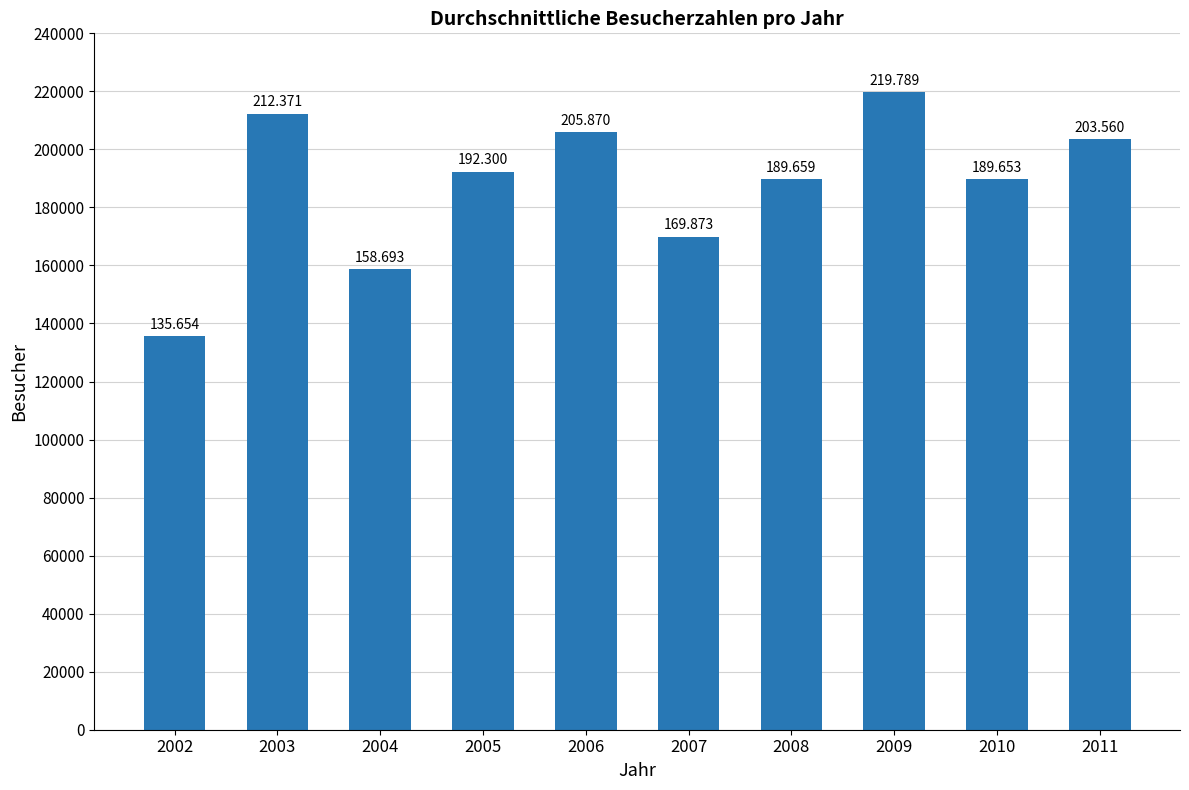

Are the bars horizontal?

No